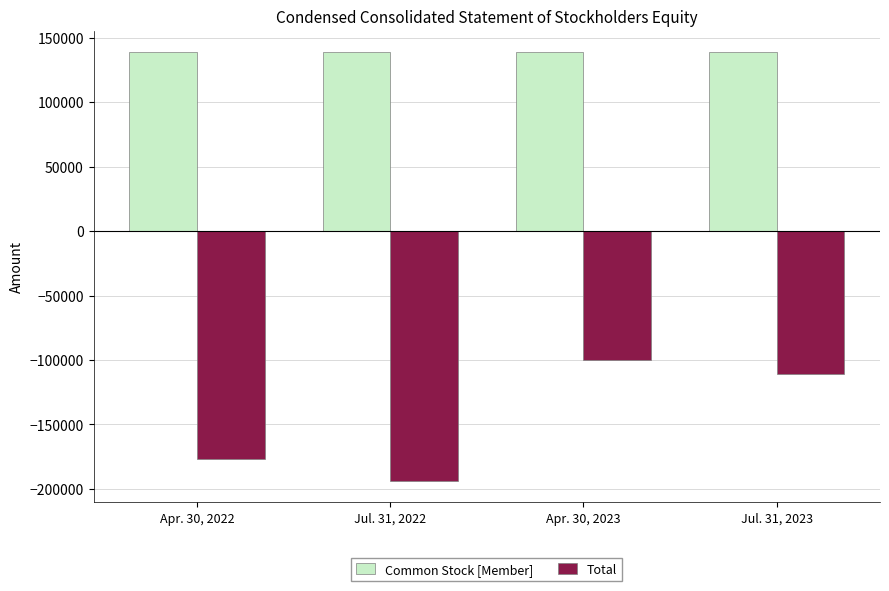

What are all the series names shown in the legend?

Common Stock [Member], Total